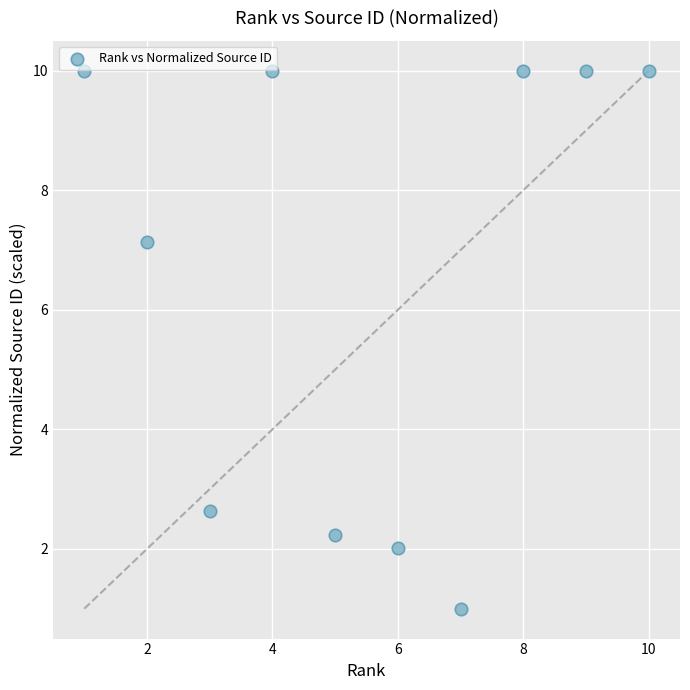

What is the average X value?

5.5